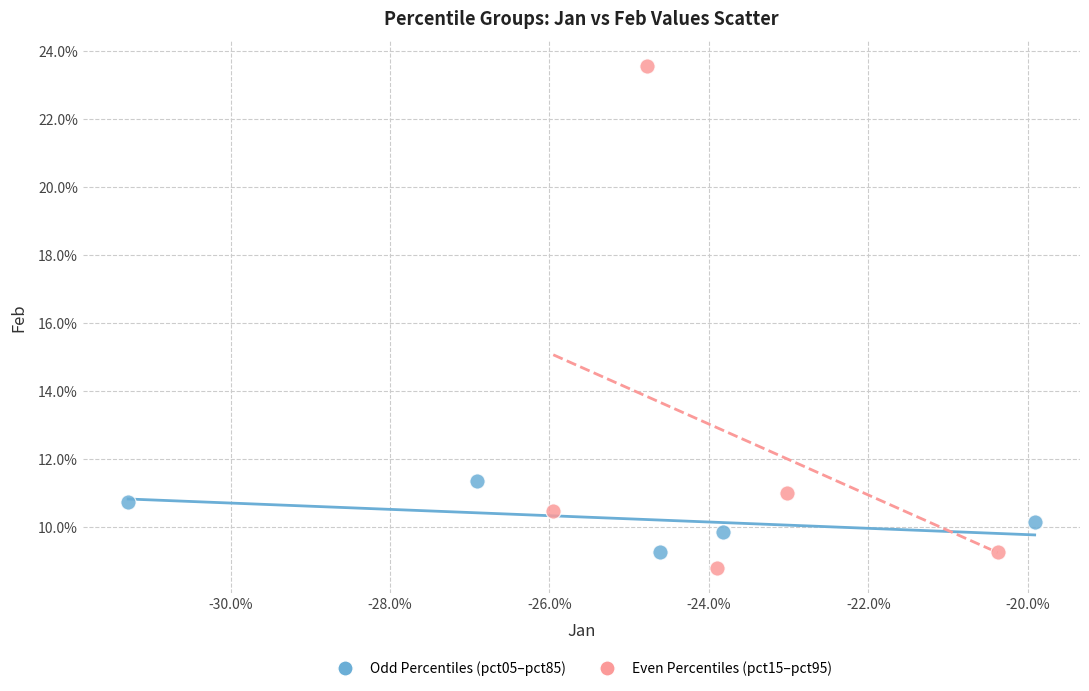

Which series reaches the maximum Y coordinate?

Even Percentiles (pct15–pct95)